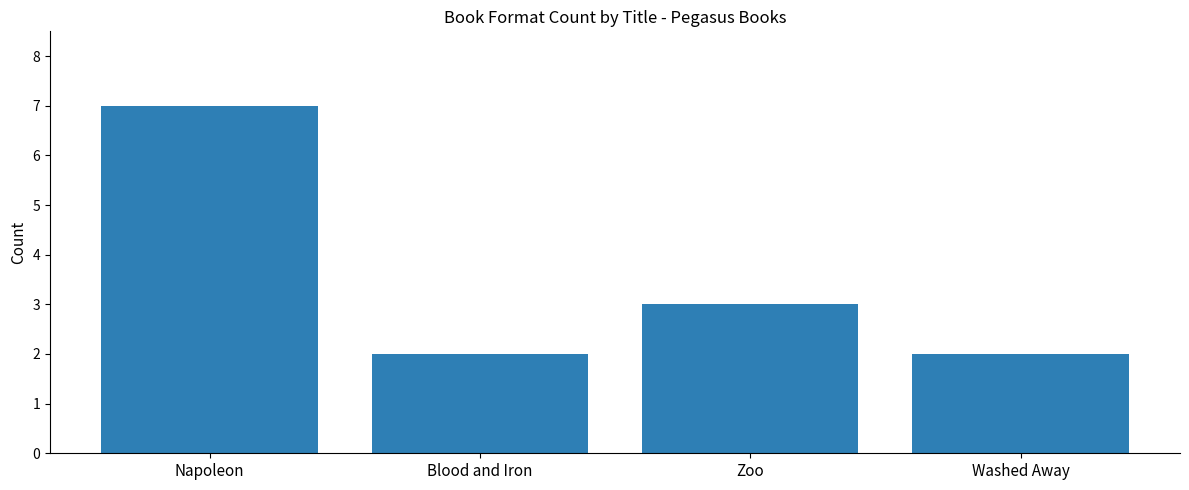

Which has a higher value, Blood and Iron or Napoleon?

Napoleon